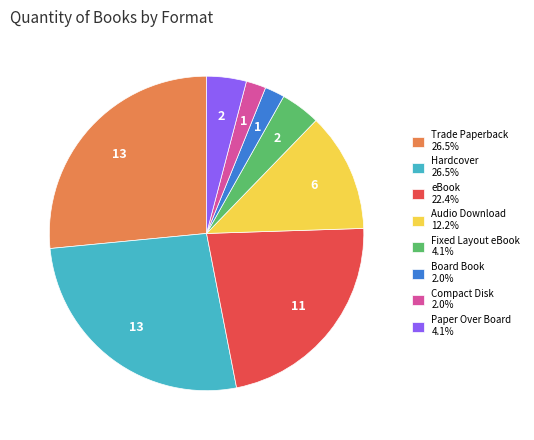

Count the number of slices in the pie.

8